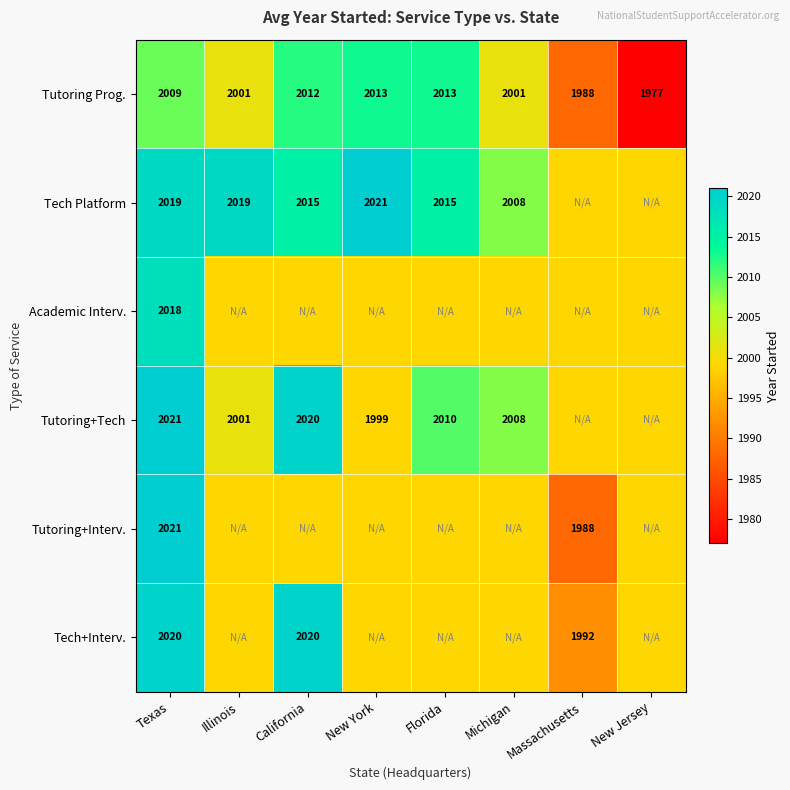

What value does the Tutoring Prog. series have at Massachusetts, to the nearest 10?

1990